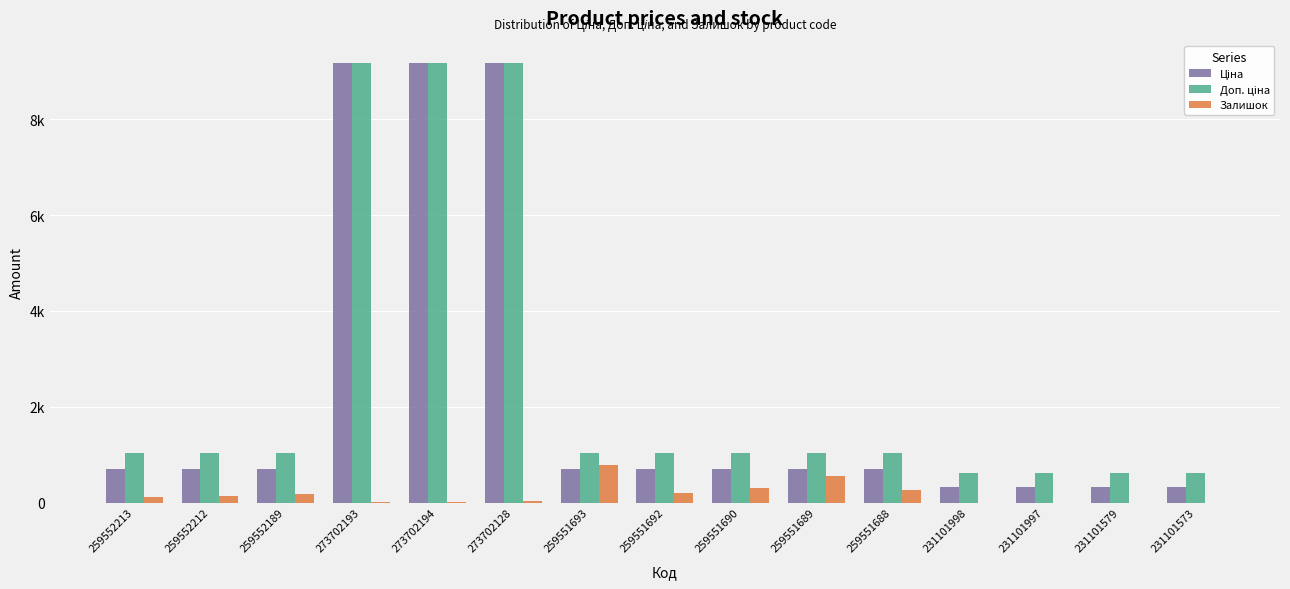

Reading right to left, list all the values displayed in this chart.

Ціна: 231101573=334.4	231101579=334.4	231101997=334.4	231101998=334.4	259551688=705.5	259551689=705.5	259551690=705.5	259551692=705.5	259551693=705.5	273702128=9185.9	273702194=9185.9	273702193=9185.9	259552189=705.5	259552212=705.5	259552213=705.5
Доп. ціна: 231101573=613.0	231101579=613.0	231101997=613.0	231101998=613.0	259551688=1042.0	259551689=1042.0	259551690=1042.0	259551692=1042.0	259551693=1042.0	273702128=9185.9	273702194=9185.9	273702193=9185.9	259552189=1042.0	259552212=1042.0	259552213=1042.0
Залишок: 231101573=0.0	231101579=0.0	231101997=0.0	231101998=0.0	259551688=261.0	259551689=552.0	259551690=296.0	259551692=191.0	259551693=786.0	273702128=34.0	273702194=19.0	273702193=20.0	259552189=171.0	259552212=141.0	259552213=115.0